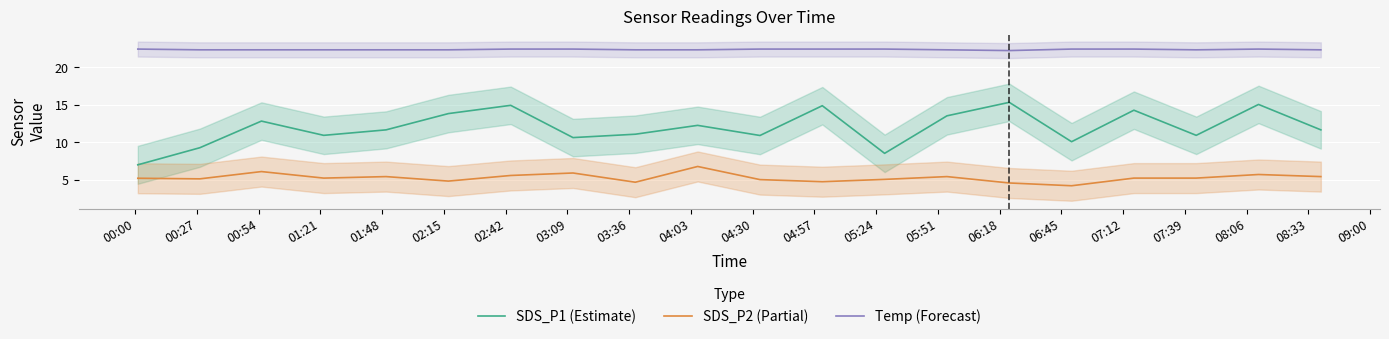

What is the difference between the maximum and minimum values in the Temp (Forecast) series?

0.2